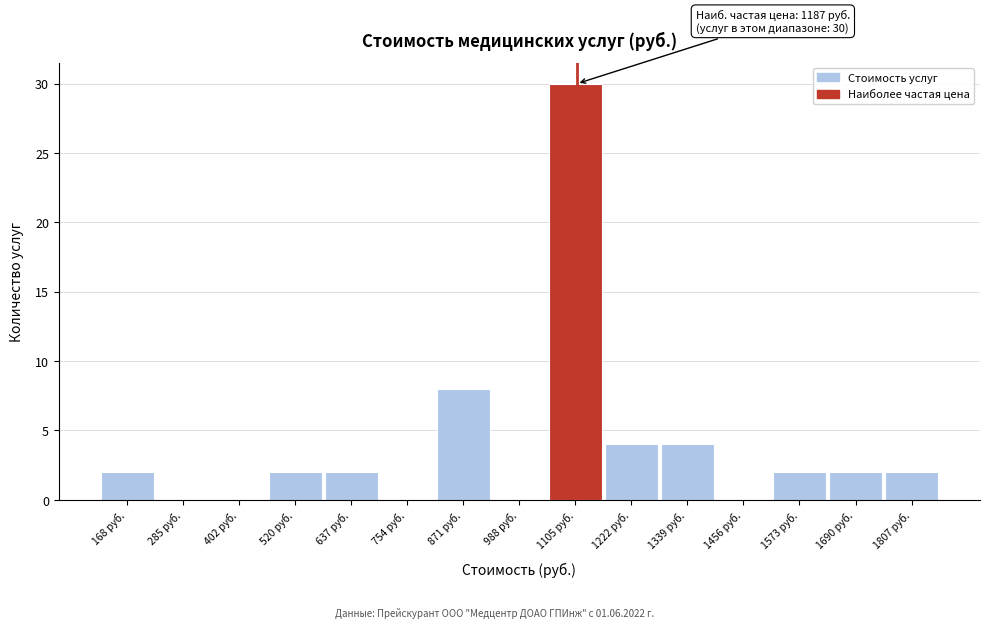

Reading left to right, extract all data points from this chart.

168 руб.=2	285 руб.=0	402 руб.=0	520 руб.=2	637 руб.=2	754 руб.=0	871 руб.=8	988 руб.=0	1105 руб.=30	1222 руб.=4	1339 руб.=4	1456 руб.=0	1573 руб.=2	1690 руб.=2	1807 руб.=2